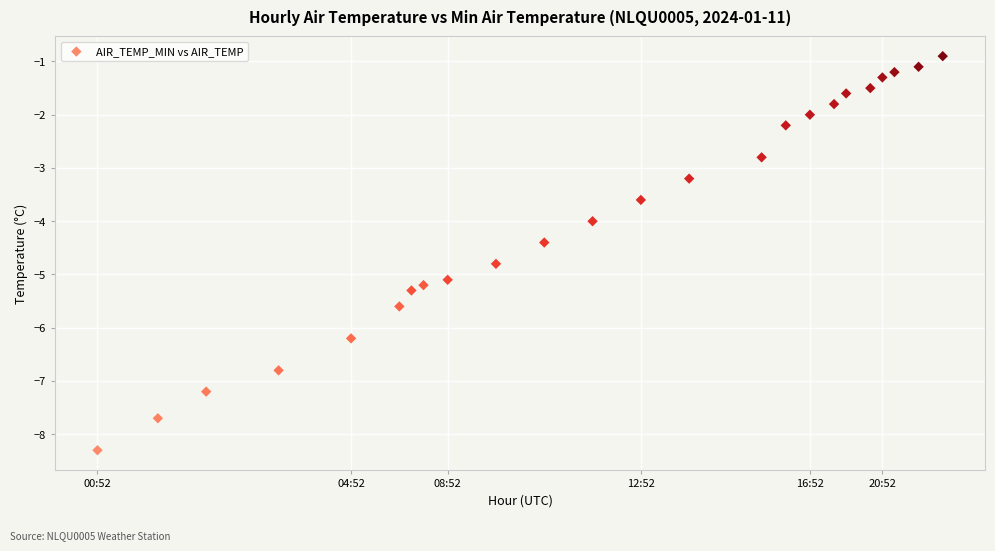

What is the range of X values (max minus min)?

7.0